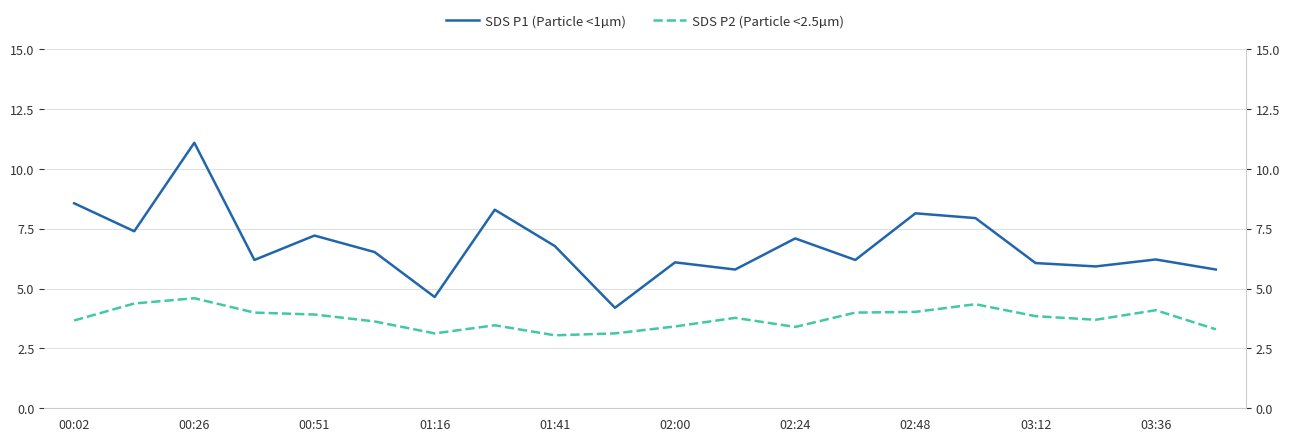

List the series in order of their overall mean, lowest first.

SDS P2 (Particle <2.5µm), SDS P1 (Particle <1µm)